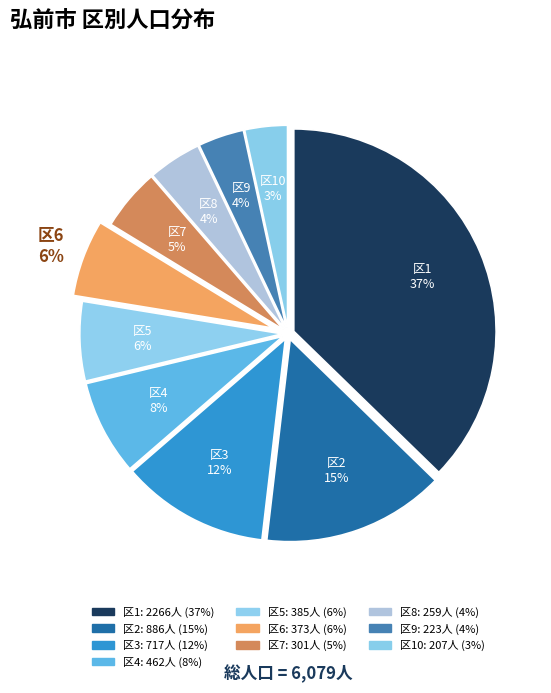

Count the number of slices in the pie.

10